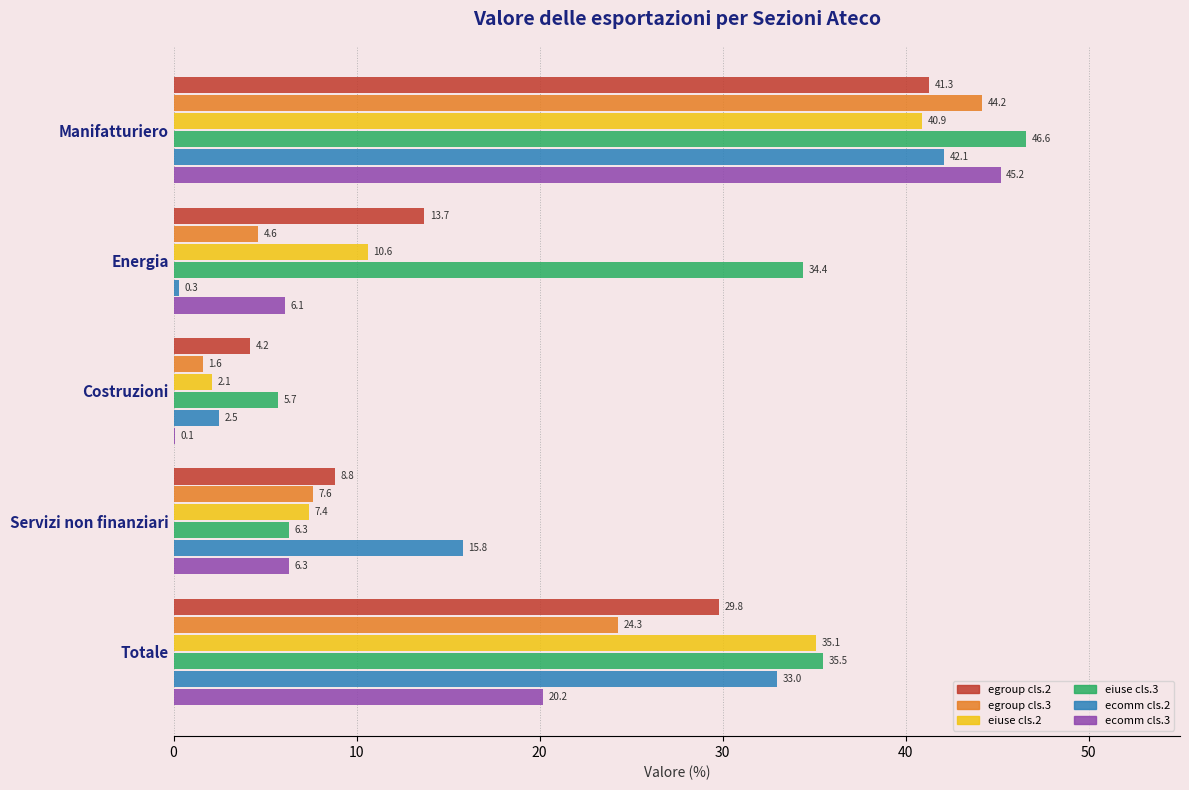

Which category has the highest value across all series?

Manifatturiero